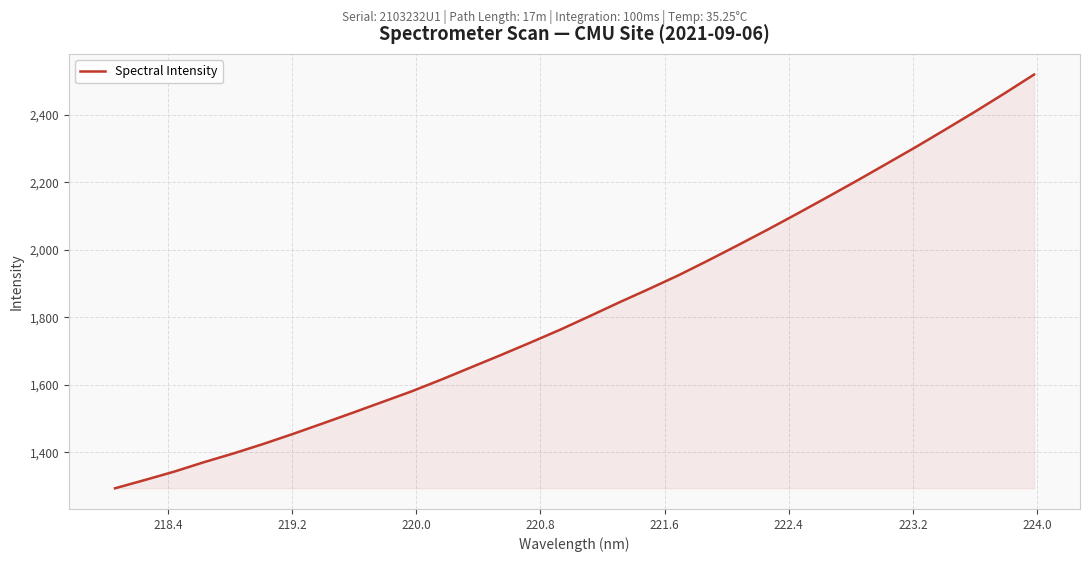

What is the difference between the maximum and minimum values?

1224.9